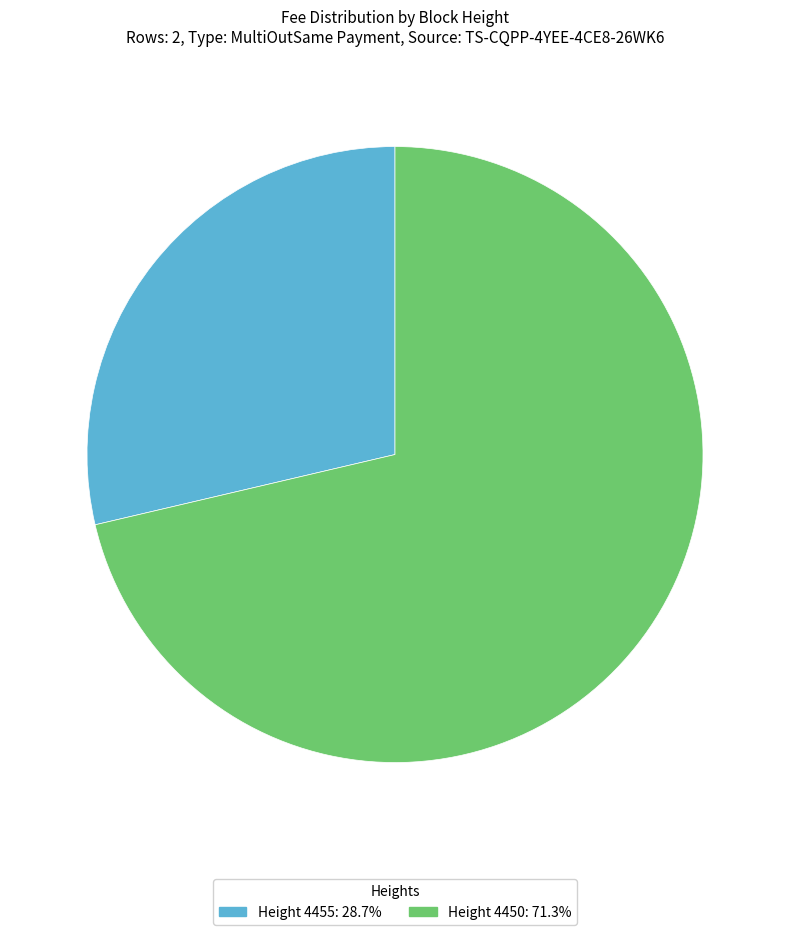

Approximately how many times larger is the value at Height 4450: 71.3% compared to Height 4455: 28.7%?

2.5